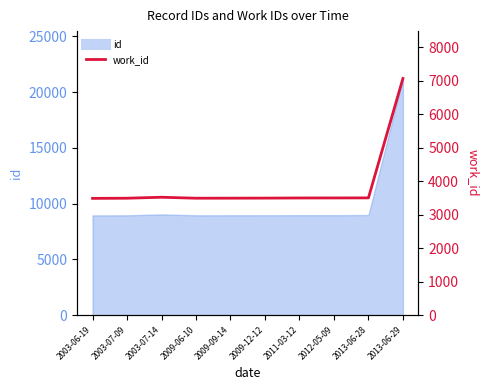

What is the difference between the second highest and minimum values?

34